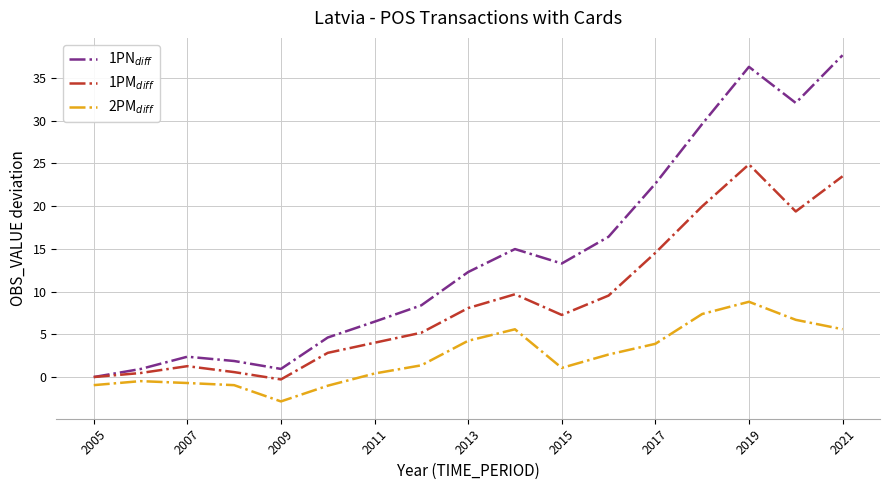

Count the number of data series in this chart.

3